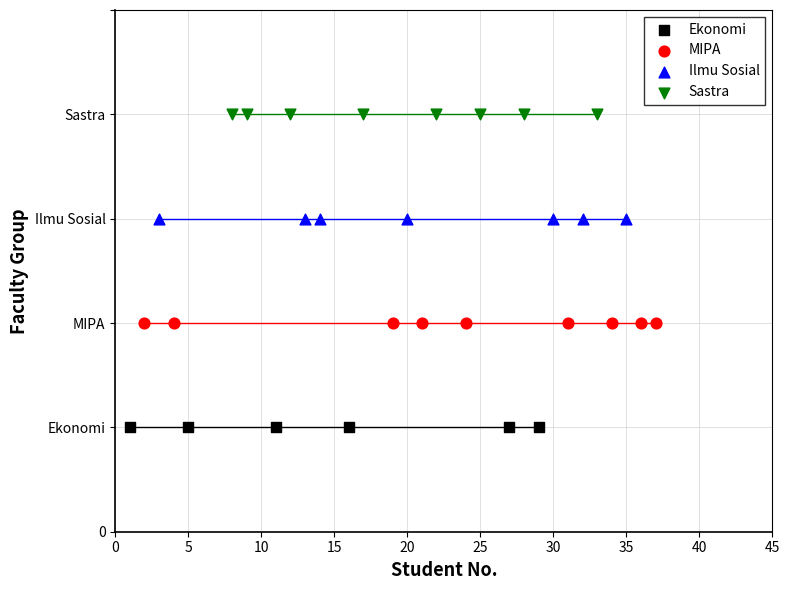

What are all the series names shown in the legend?

Ekonomi, MIPA, Ilmu Sosial, Sastra